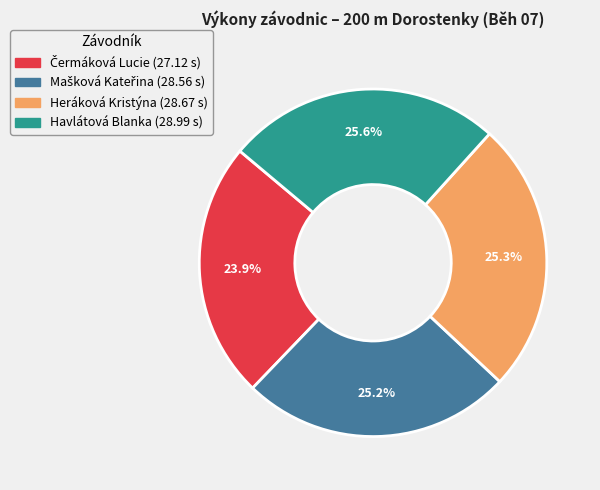

What percentage is NOT represented by Havlátová Blanka?

74.4%